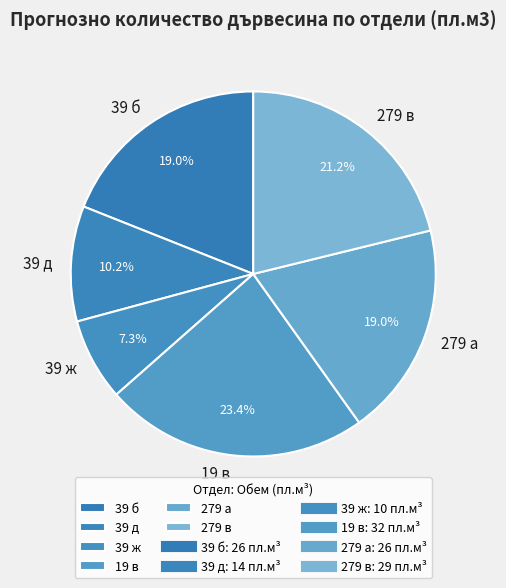

Between 19 в and 39 б, which is larger?

19 в